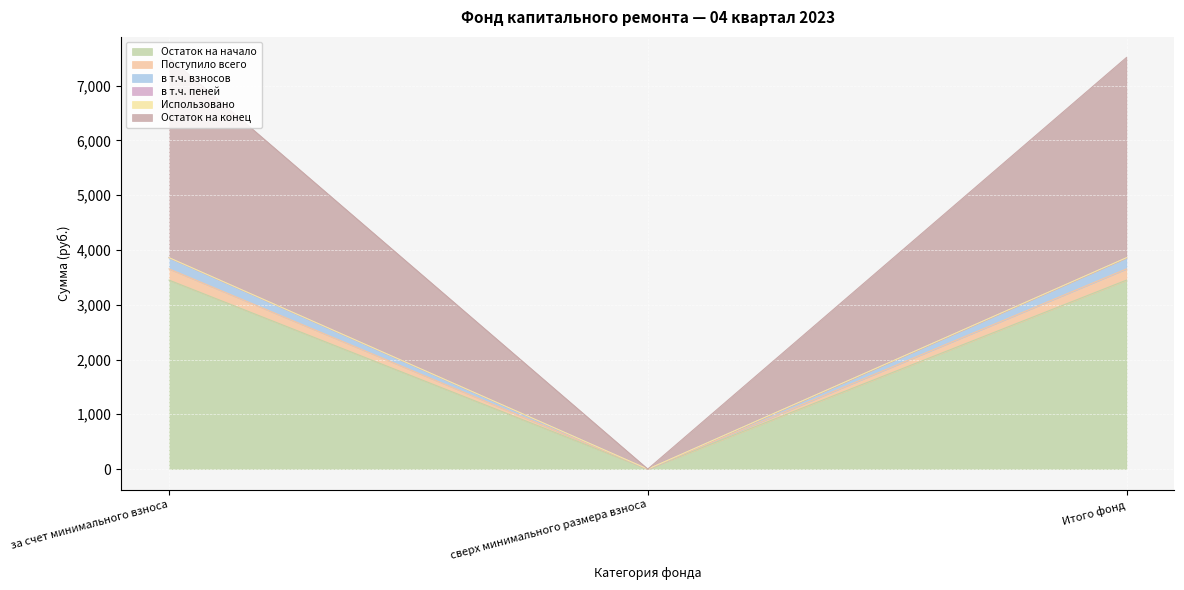

Which category has the lowest value in the Остаток на начало series?

сверх минимального размера взноса